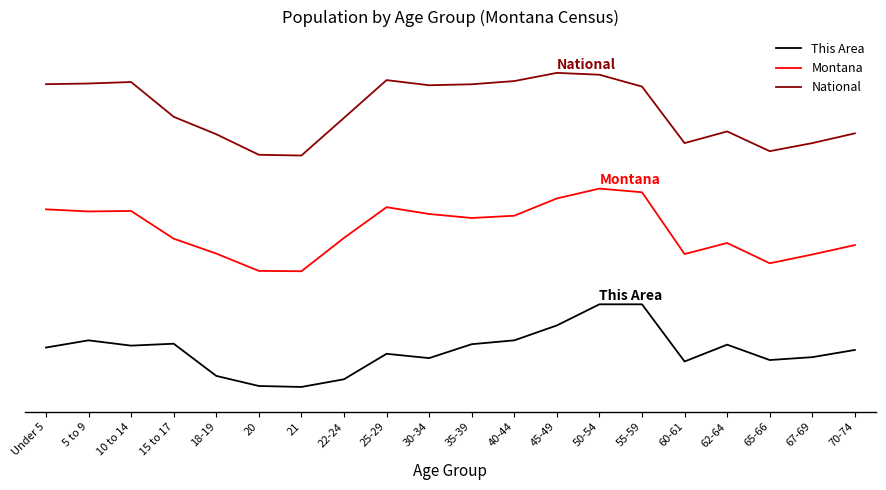

What is the sum of the This Area values at 40-44 and 50-54?

1.6